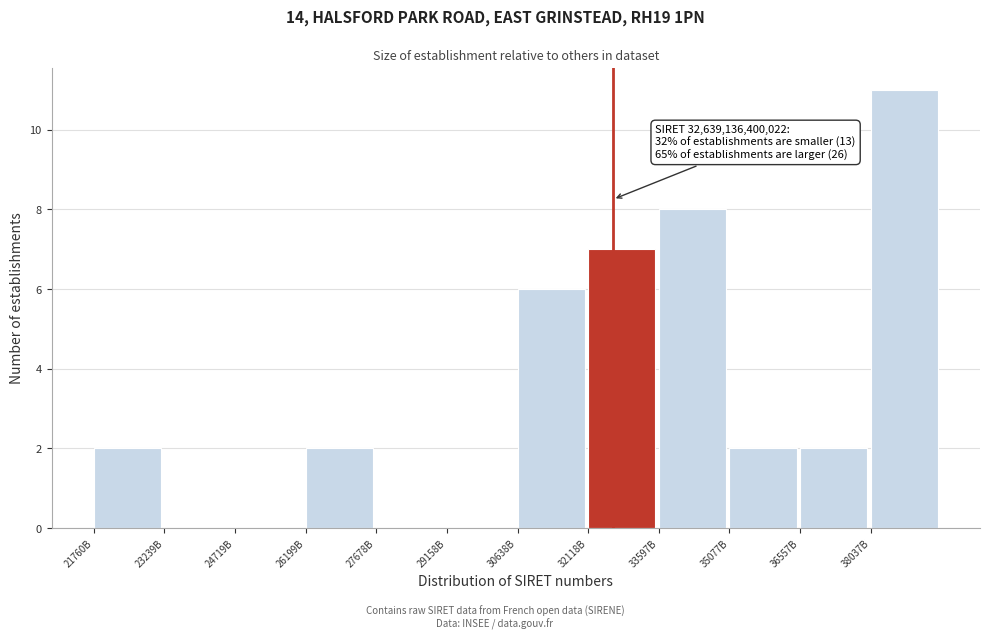

Reading left to right, transcribe all the data shown in this chart.

21760B=2	23239B=0	24719B=0	26199B=2	27678B=0	29158B=0	30638B=6	32118B=7	33597B=8	35077B=2	36557B=2	38037B=11